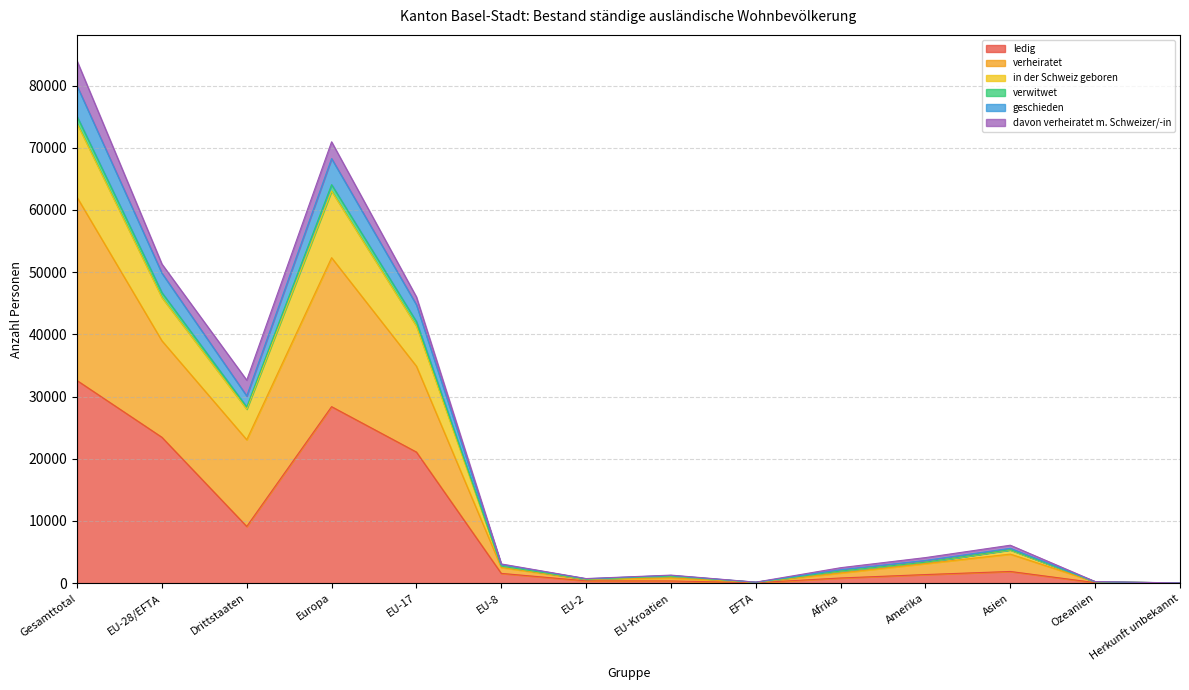

True or false: verheiratet and geschieden intersect in this chart.

False